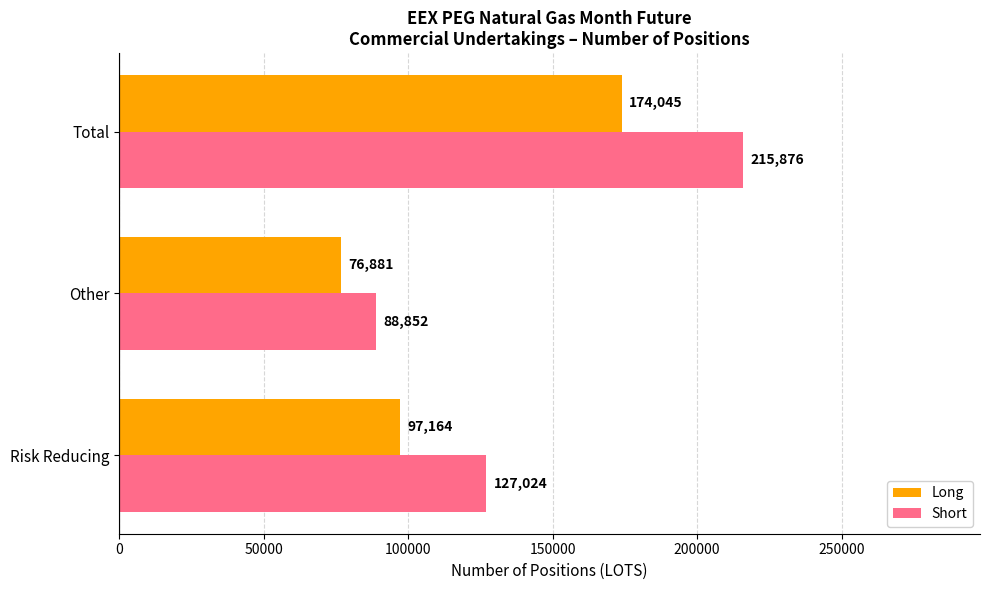

What is the spread (max minus min) of values at Total?

41831